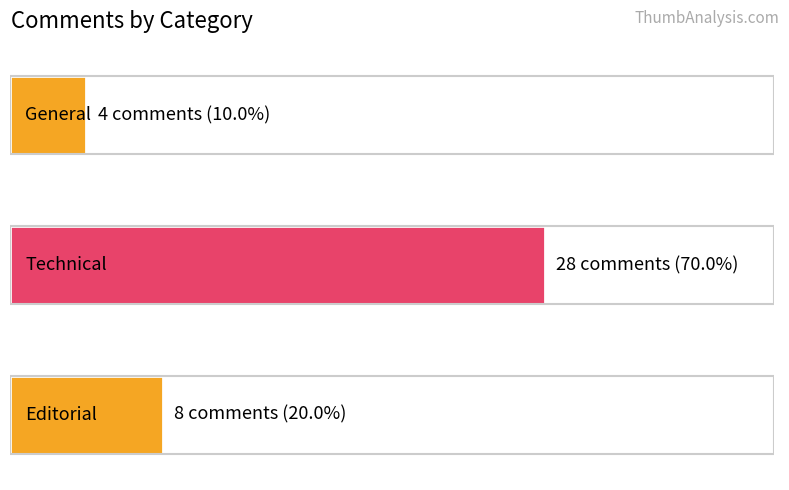

What is the label of the 2nd bar from the right?

Technical